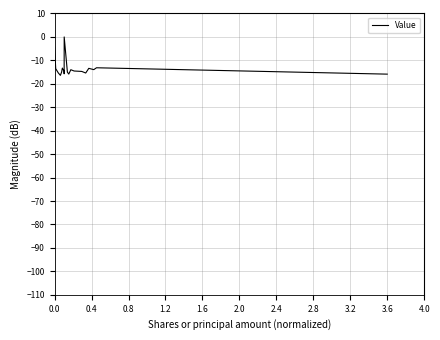

What is the smallest value displayed?

-16.4